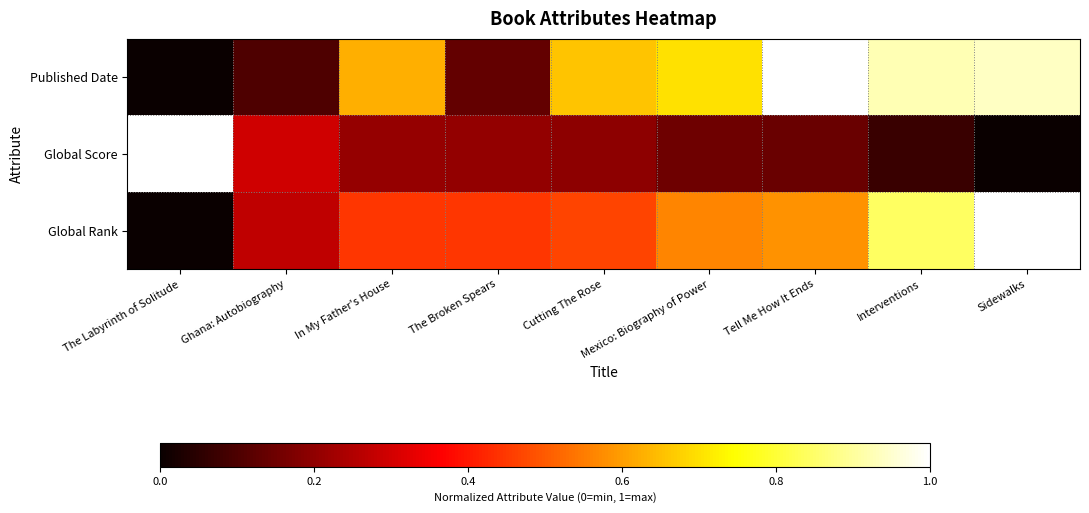

What is the total value across all series at Cutting The Rose?

1.3